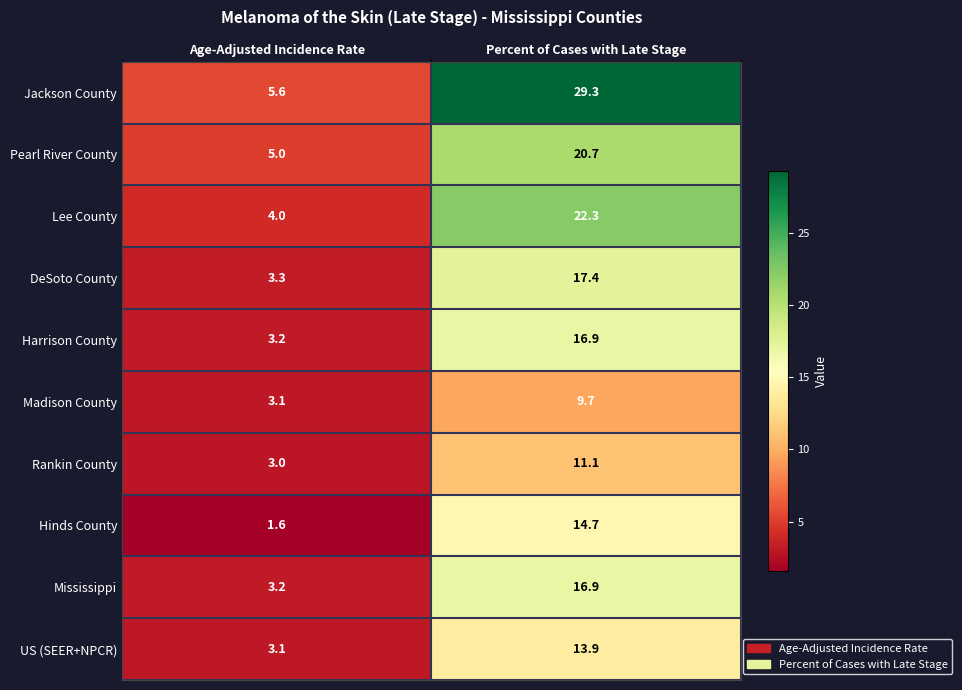

Is it true that Jackson County equals 5.6 at Age-Adjusted Incidence Rate?

True